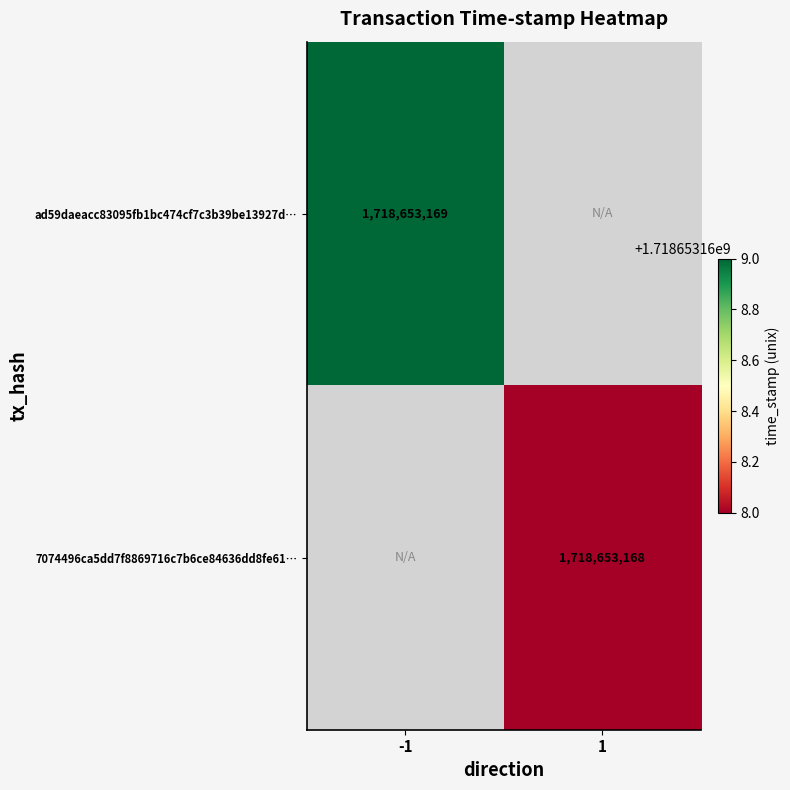

Is it true that ad59daeacc83095fb1bc474cf7c3b39be13927d equals -857602599 at 1?

False